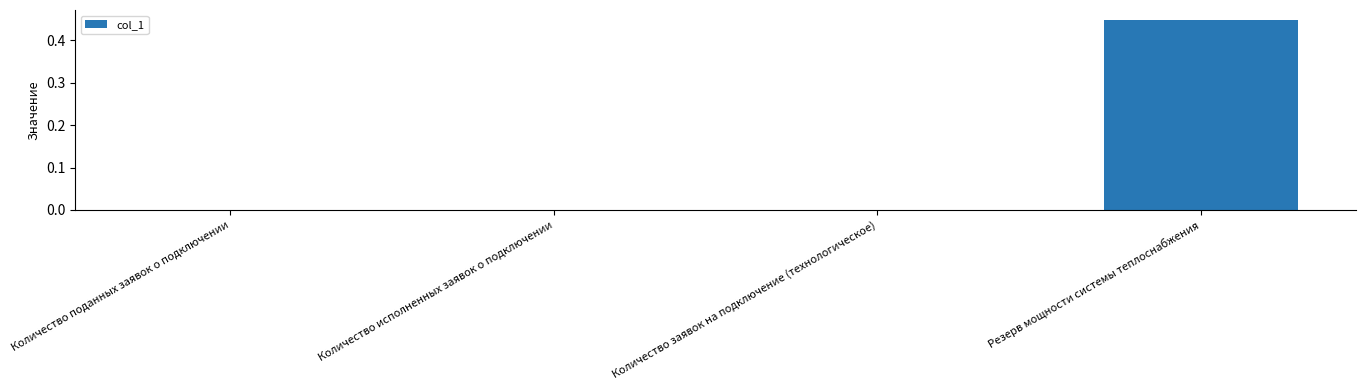

The chart shows a value of 0.2 at Количество заявок на подключение (технологическое). True or false?

False